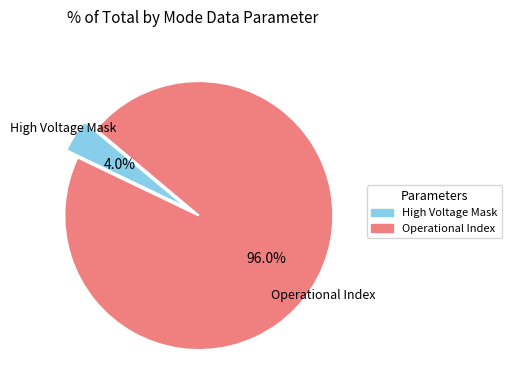

Is there any slice that represents more than half of the pie?

Yes